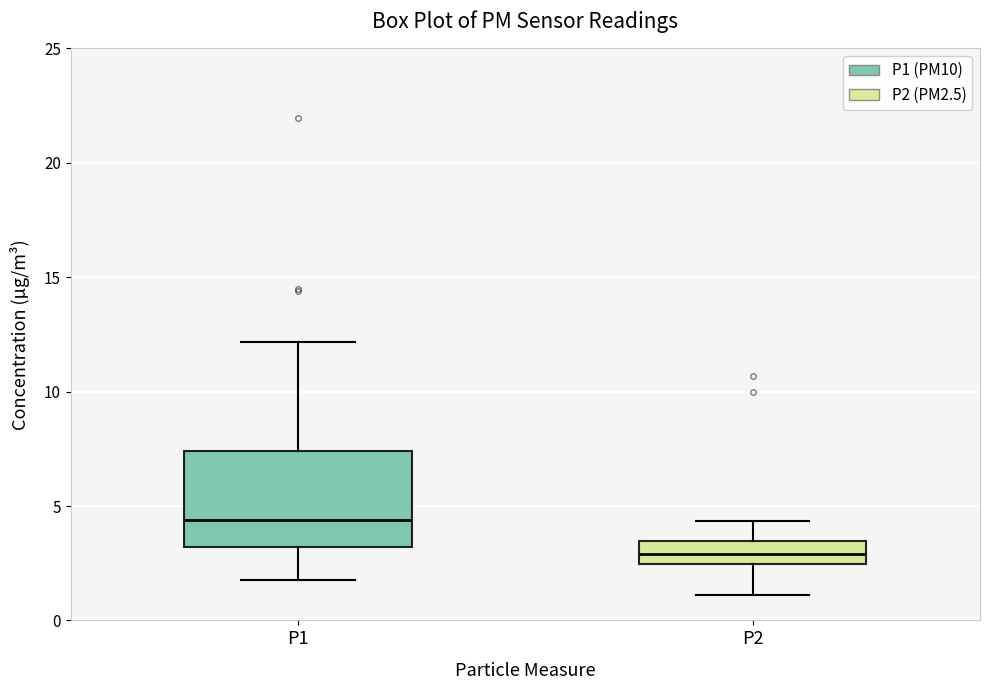

Which box has the lowest median line?

P2